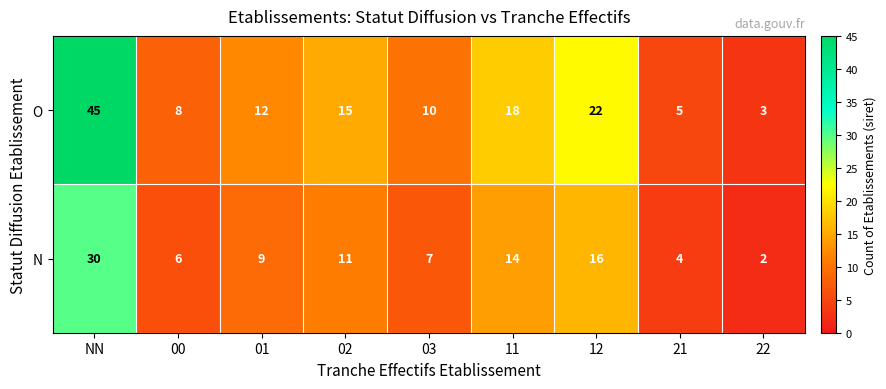

The value of N at 01 is 9. True or false?

True